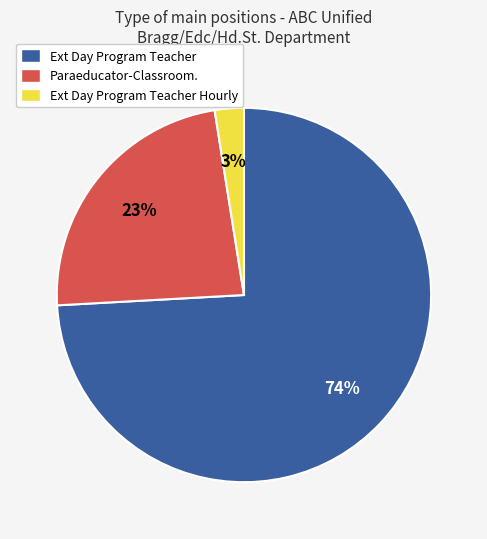

To the nearest percent, what is the combined percentage of Ext Day Program Teacher Hourly and Ext Day Program Teacher?

77%